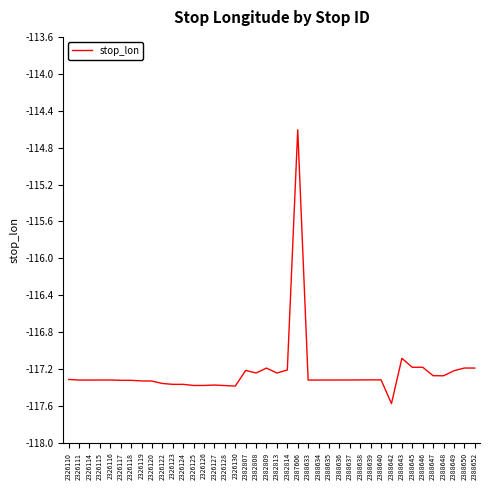

What is the difference between the maximum and second lowest values?

2.8